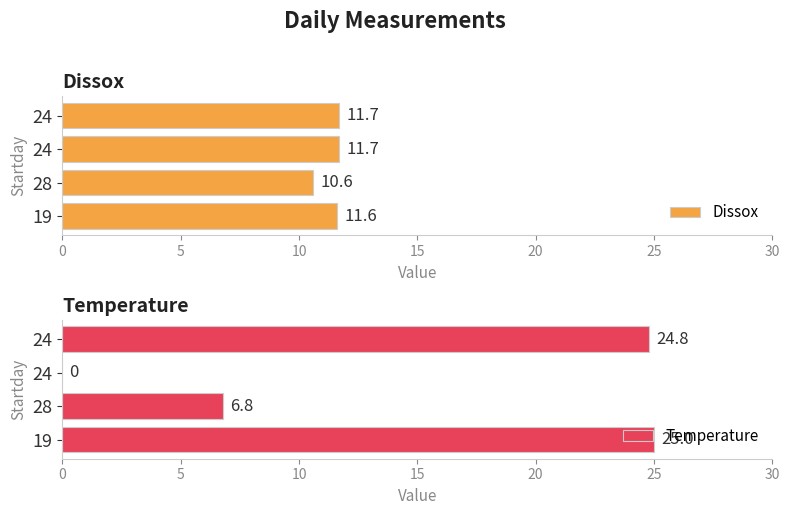

The Temperature series shows 43.7 at 19. True or false?

False